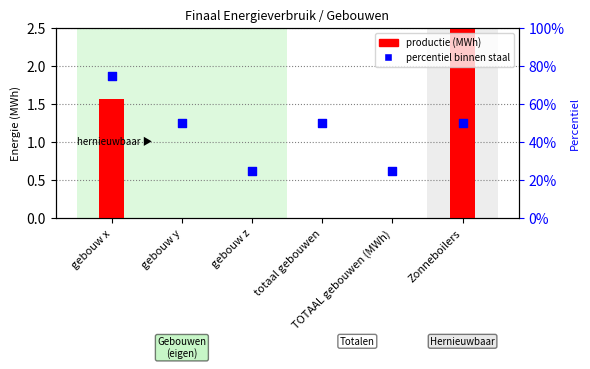

What is the change in value from gebouw x to gebouw y?

-25